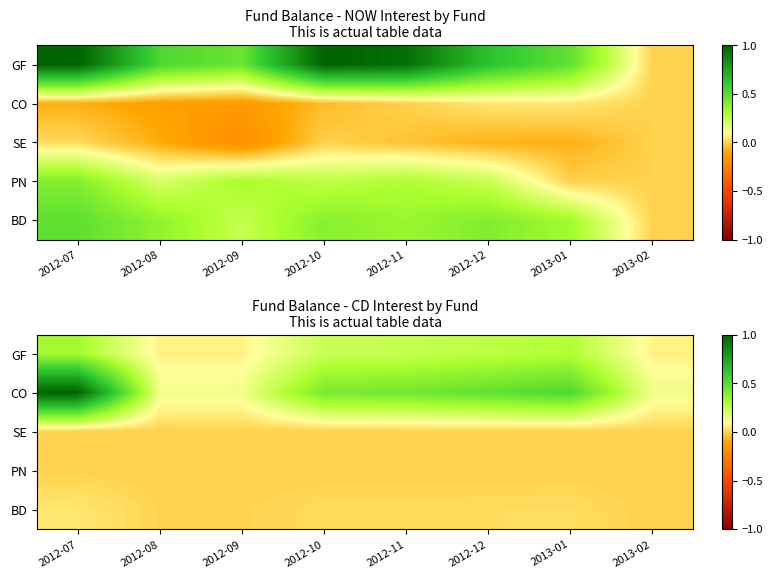

How many series are shown in this chart?

5